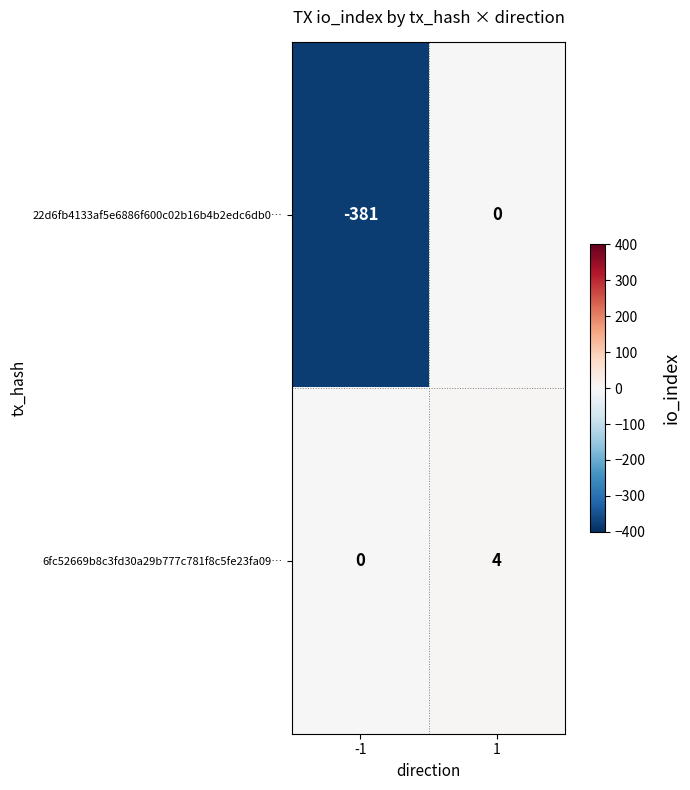

Reading right to left, transcribe all the data shown in this chart.

22d6fb4133af5e6886f600c02b16b4b2edc6db0…: 0	-381
6fc52669b8c3fd30a29b777c781f8c5fe23fa09…: 4	0